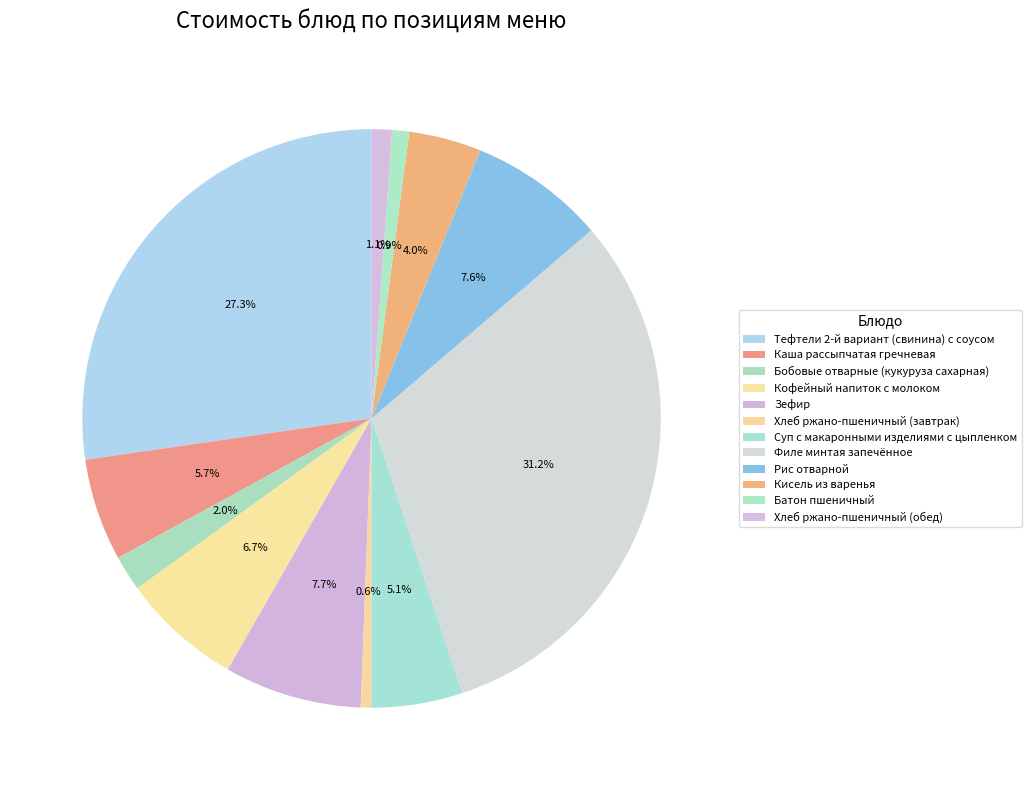

Rank the categories by value from highest to lowest.

Филе минтая запечённое, Тефтели 2-й вариант (свинина) с соусом, Зефир, Рис отварной, Кофейный напиток с молоком, Каша рассыпчатая гречневая, Суп с макаронными изделиями с цыпленком, Кисель из варенья, Бобовые отварные (кукуруза сахарная), Хлеб ржано-пшеничный (обед), Батон пшеничный, Хлеб ржано-пшеничный (завтрак)